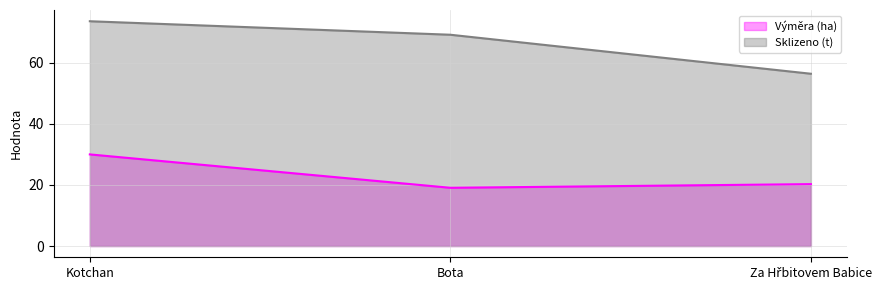

Does the chart display data point markers on the line(s)?

No